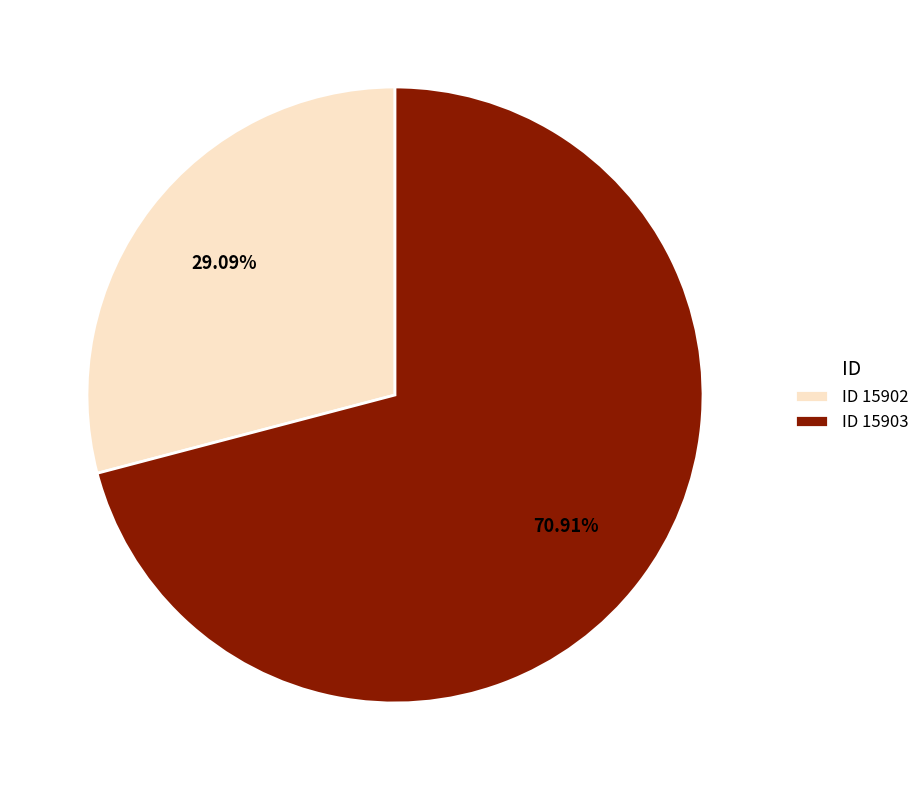

Is there a majority slice in this chart?

Yes